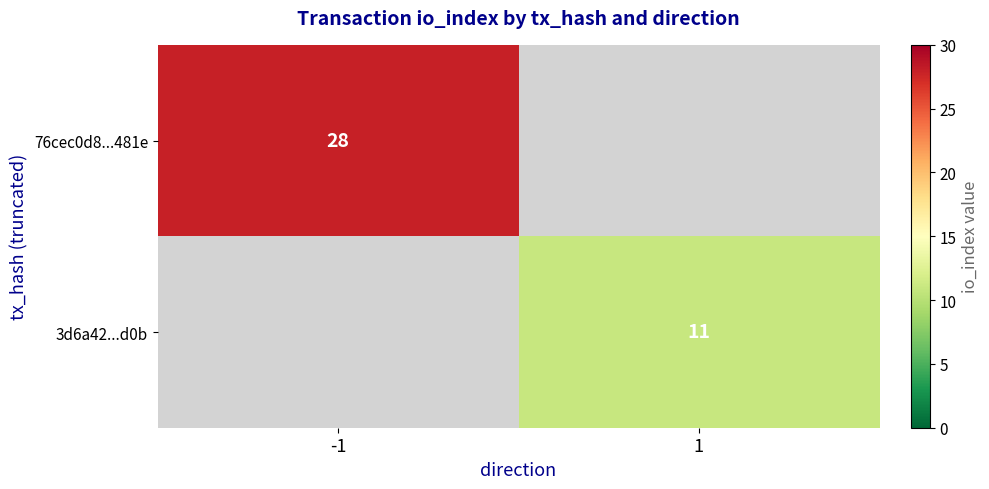

Is it true that 76cec0d8...481e equals 40 at -1?

False